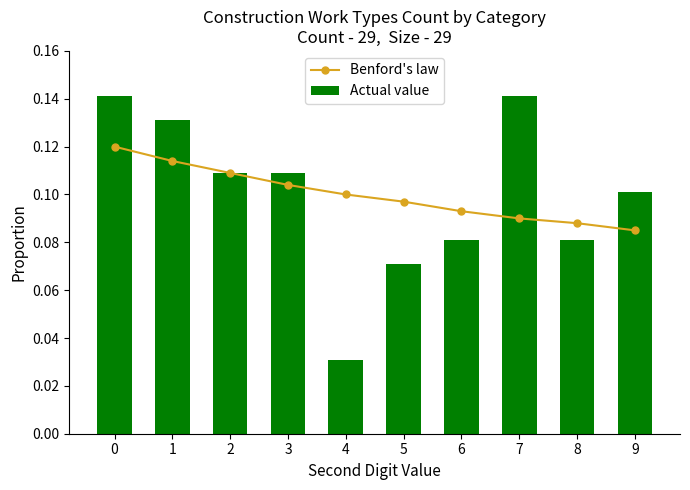

Which series changed the most between 3 and 5?

Actual value